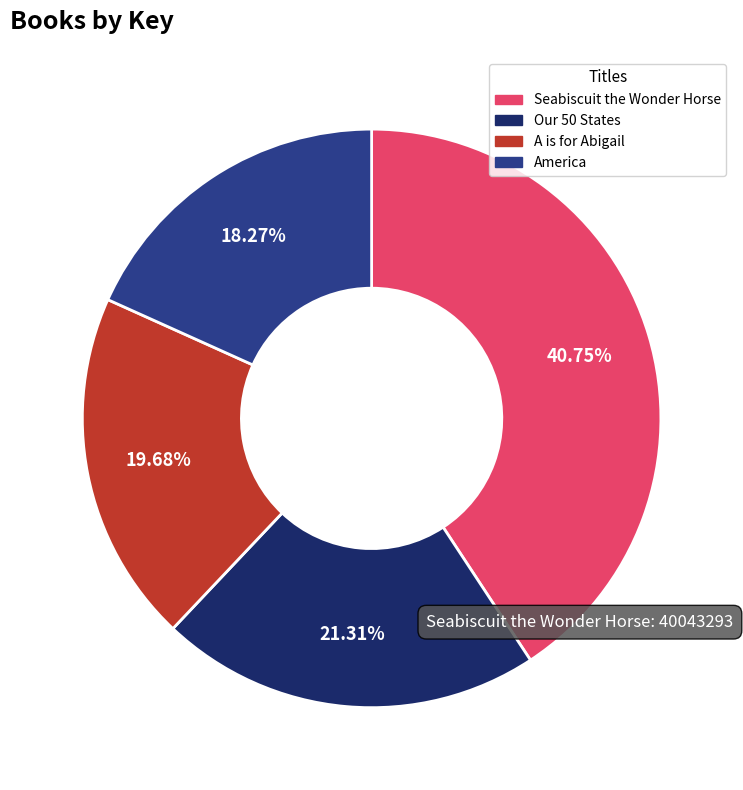

Is there any slice that represents more than half of the pie?

No